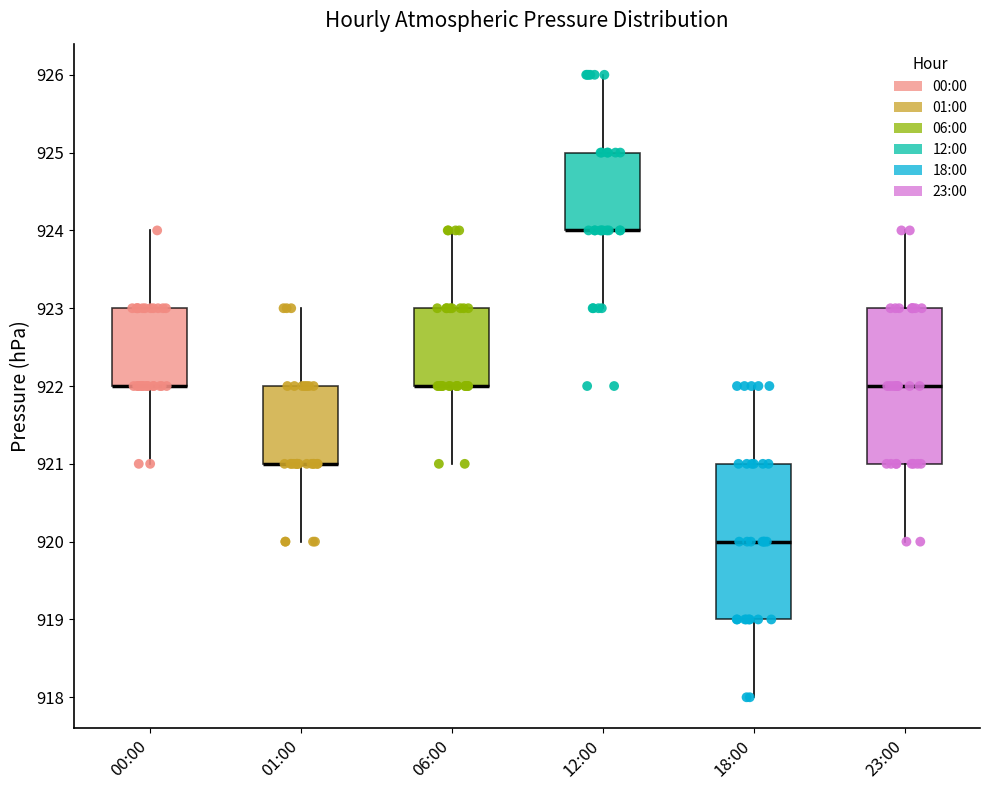

Reading left to right, read every box against the y-axis: the position of its median line, the range the box covers, and the ends of its whiskers. The values are not printed on the chart, so give them approximately, as read against the axis.

00:00: median 922 (drawn on the box's lower edge), box 922 to 923, whiskers 921 to 924
01:00: median 921 (drawn on the box's lower edge), box 921 to 922, whiskers 920 to 923
06:00: median 922 (drawn on the box's lower edge), box 922 to 923, whiskers 921 to 924
12:00: median 924 (drawn on the box's lower edge), box 924 to 925, whiskers 923 to 926
18:00: median 920, box 919 to 921, whiskers 918 to 922
23:00: median 922, box 921 to 923, whiskers 920 to 924